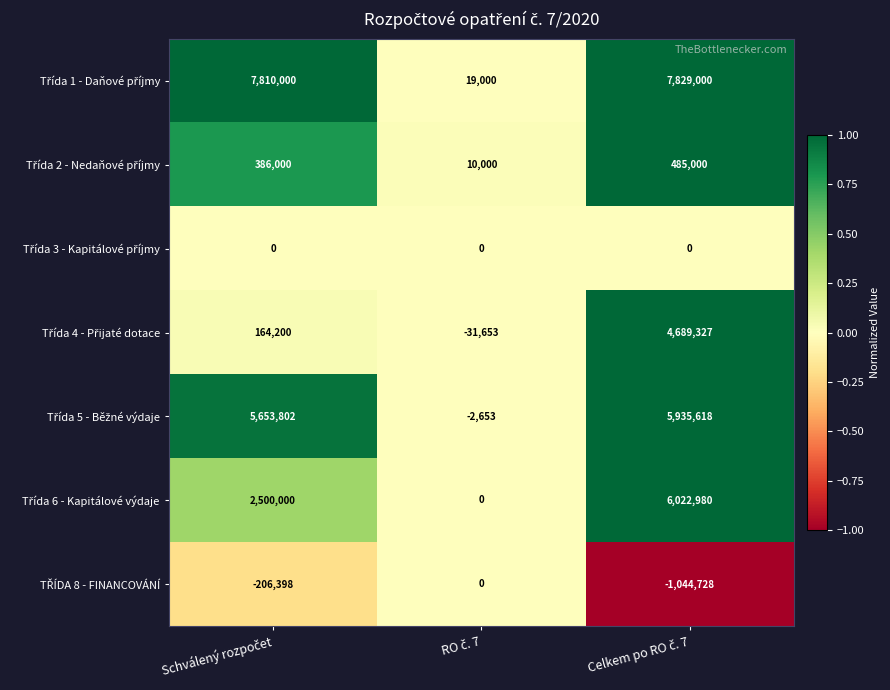

What is the minimum value shown in the chart?

-1044728